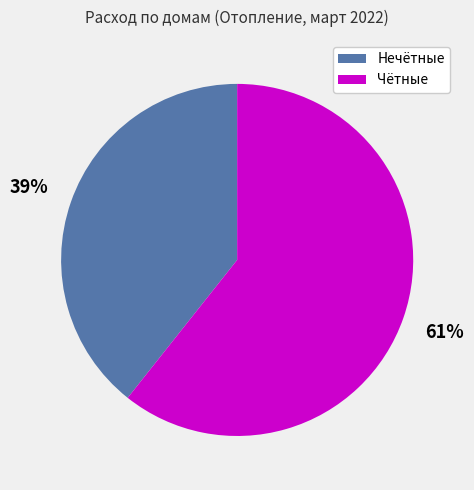

To the nearest percent, what percentage of the pie is Чётные?

61%